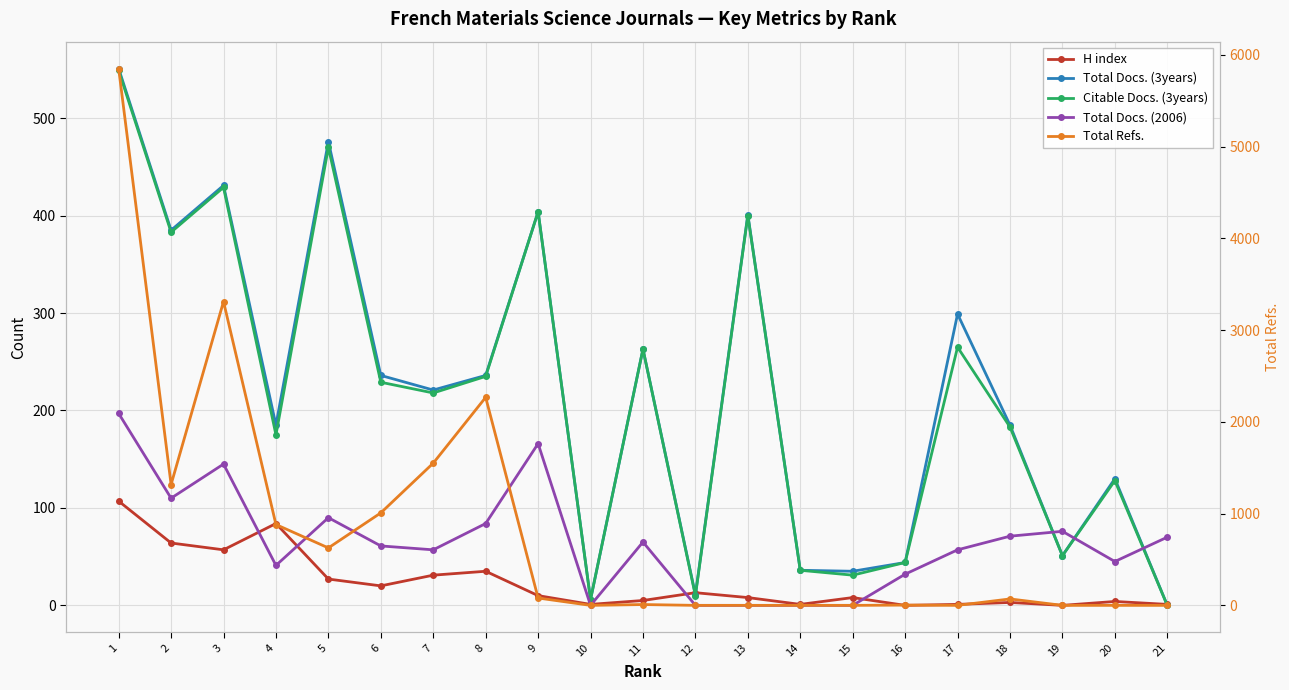

Is it true that Total Docs. (3years) equals 535 at 2?

False